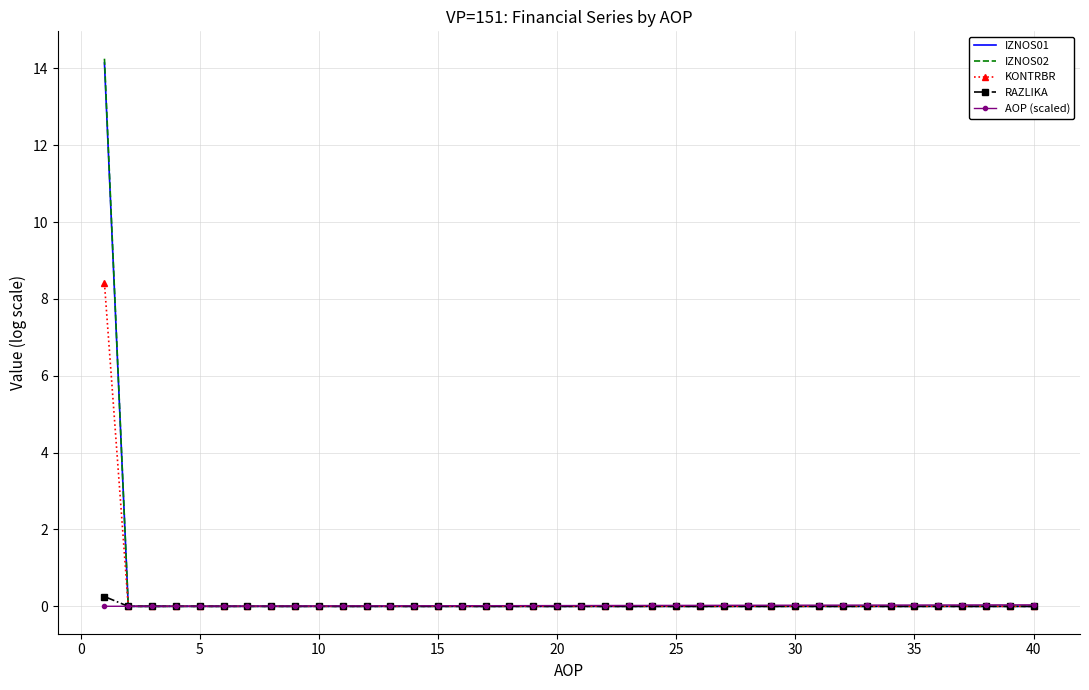

Which series has the widest spread of values?

IZNOS02